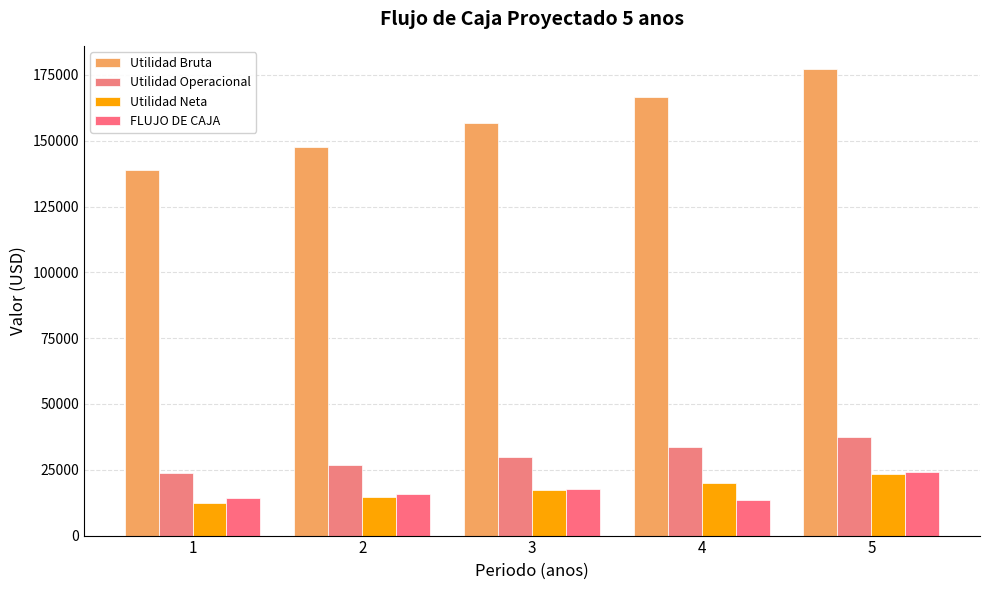

At how many categories does at least one series exceed 76841?

5